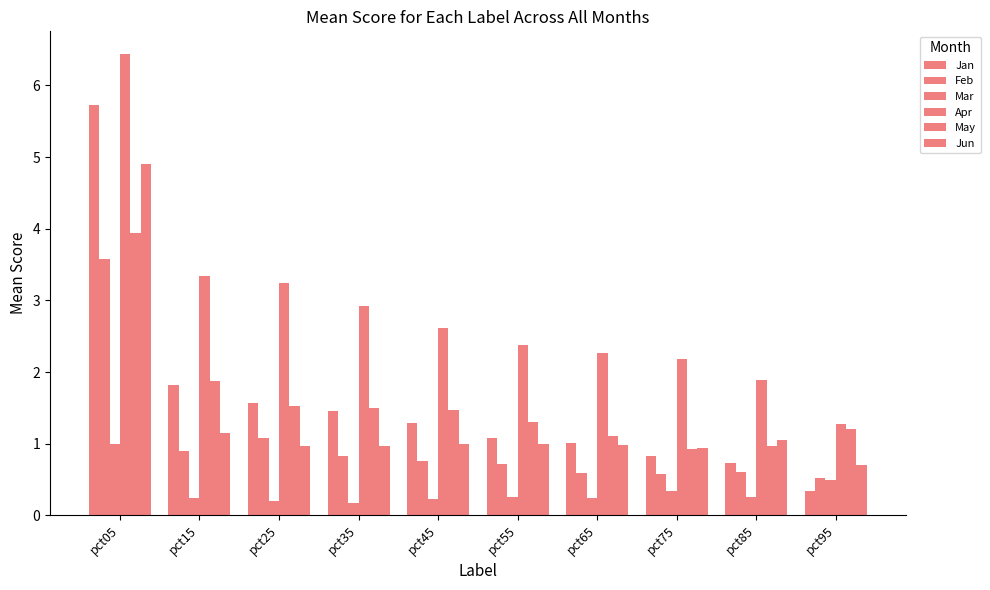

The May series shows 1.5 at pct35. True or false?

True